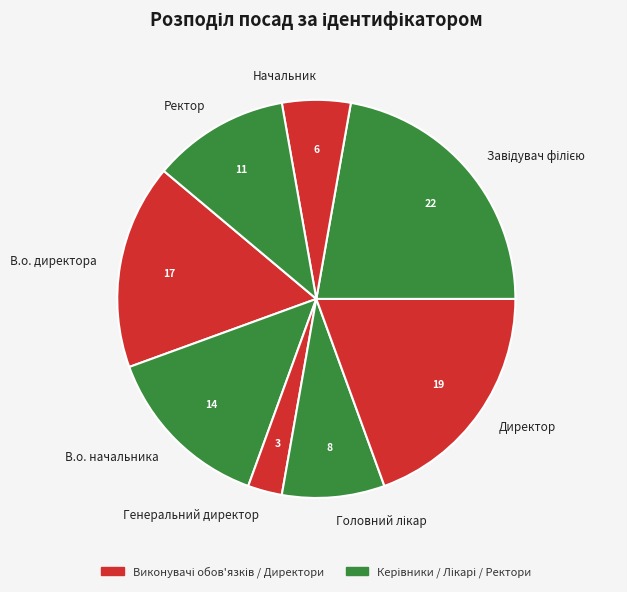

Do Начальник and В.о. директора together represent more than half of the pie?

No